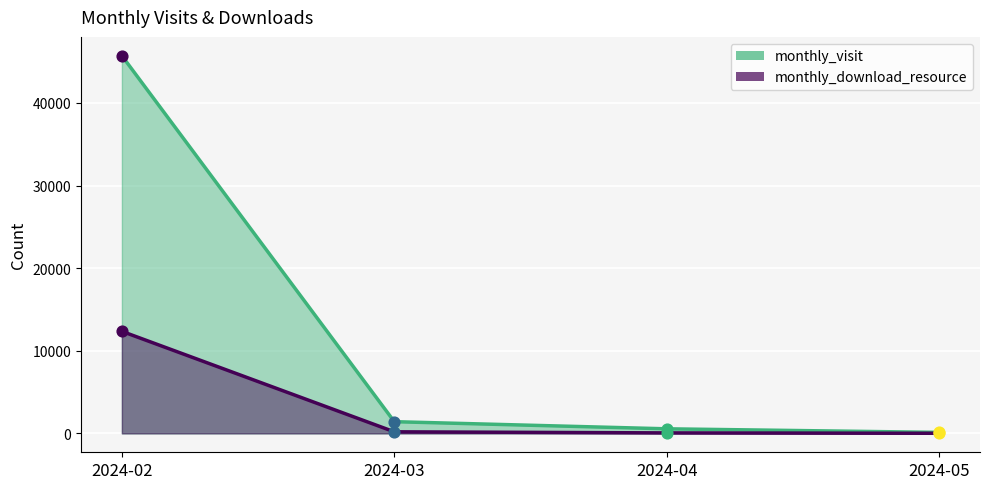

Which series has the largest total across all categories?

monthly_visit